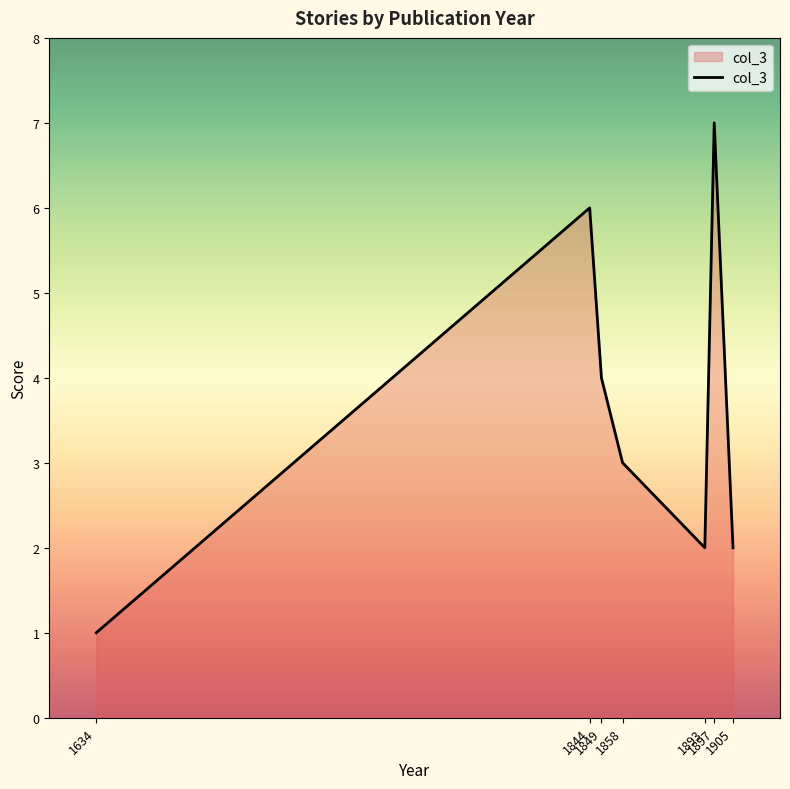

Is it true that the value at 1634 is 1?

True